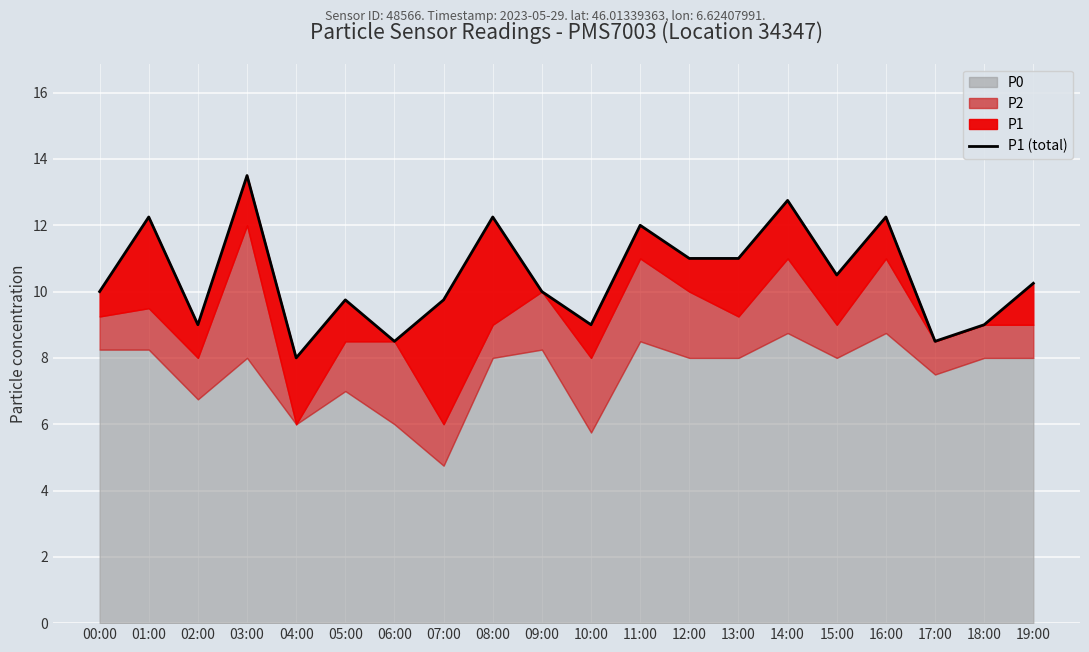

True or false: the data shows 5.9 at 11:00.

False